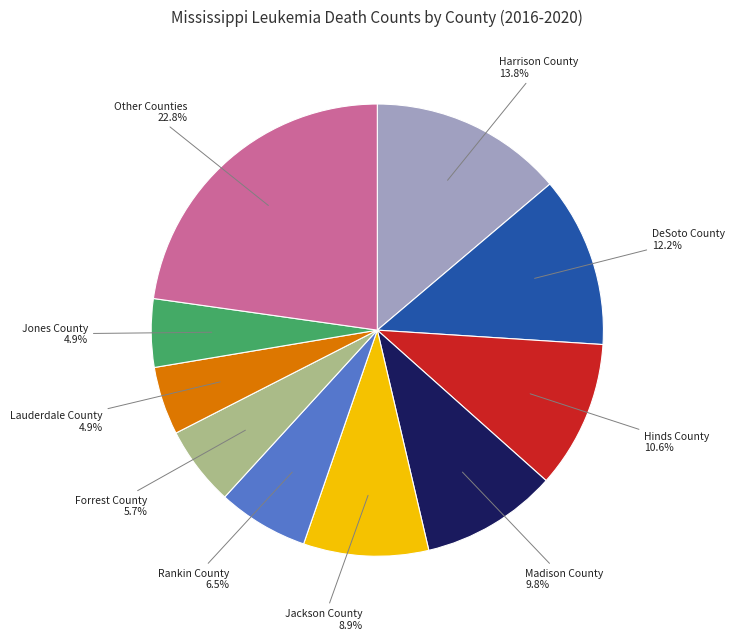

Is there any slice that represents more than half of the pie?

No